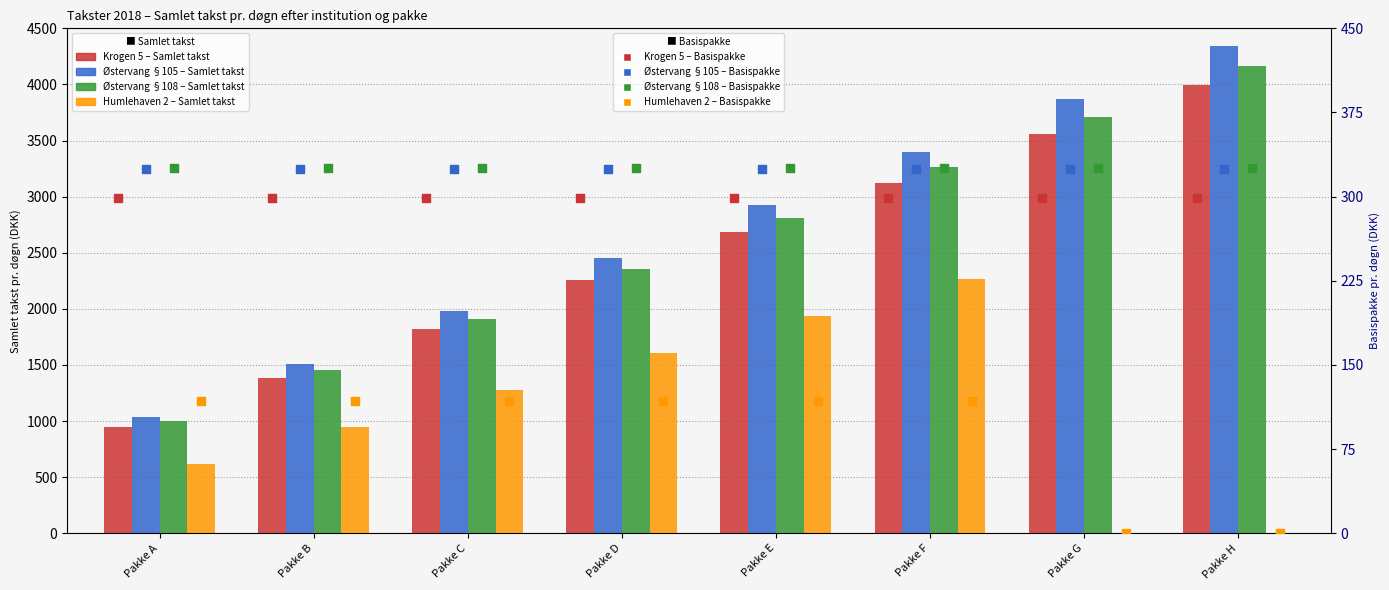

Which series reaches the minimum Y coordinate?

Humlehaven 2 - Samlet